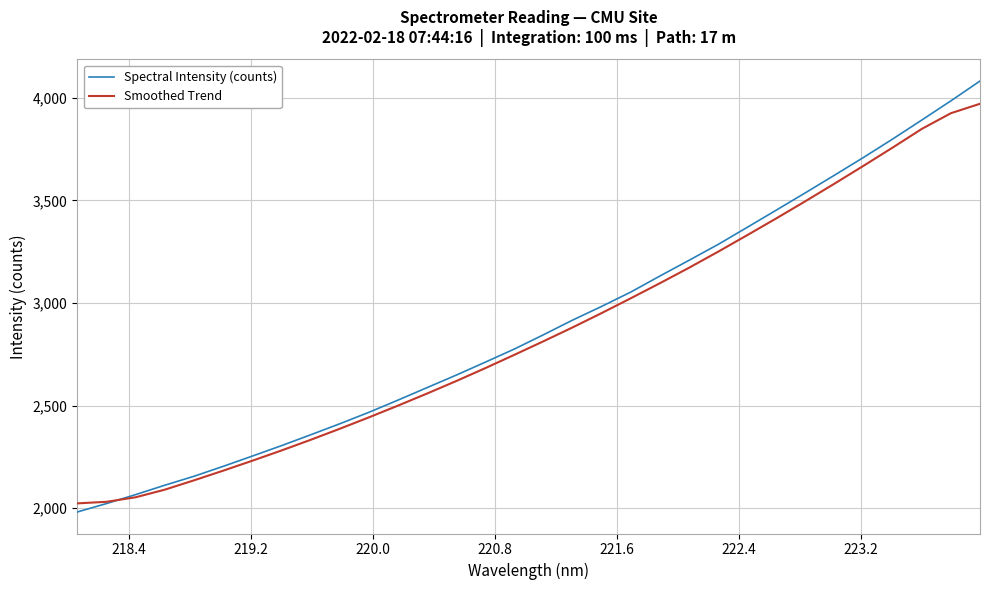

What is the greatest value displayed?

4082.5